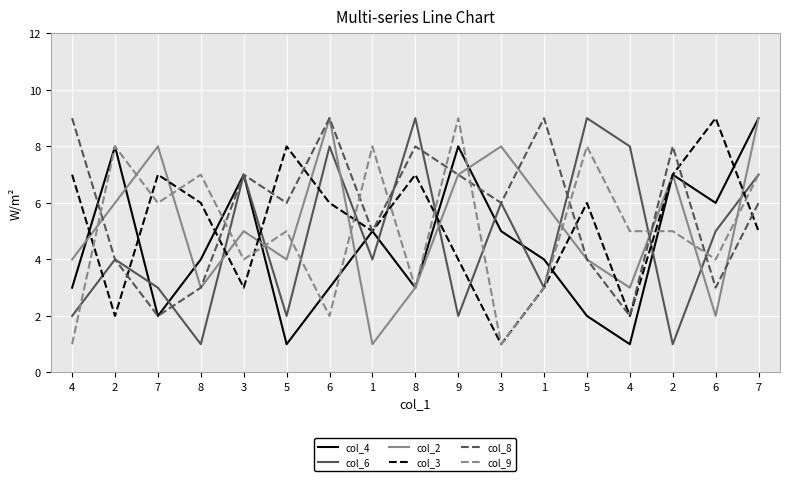

The col_6 series shows 2 at 3. True or false?

False